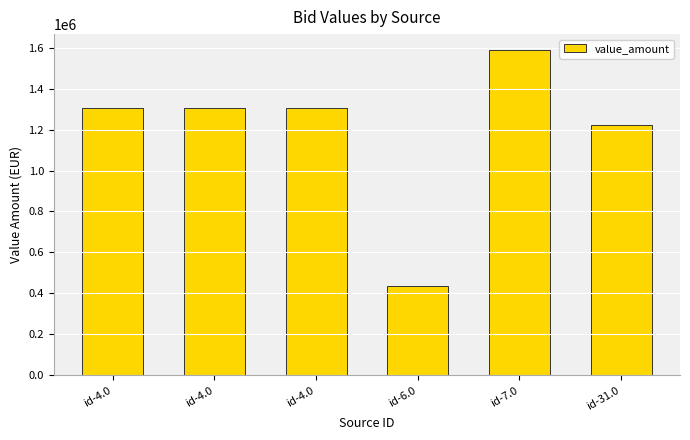

How many bars are there in total?

6